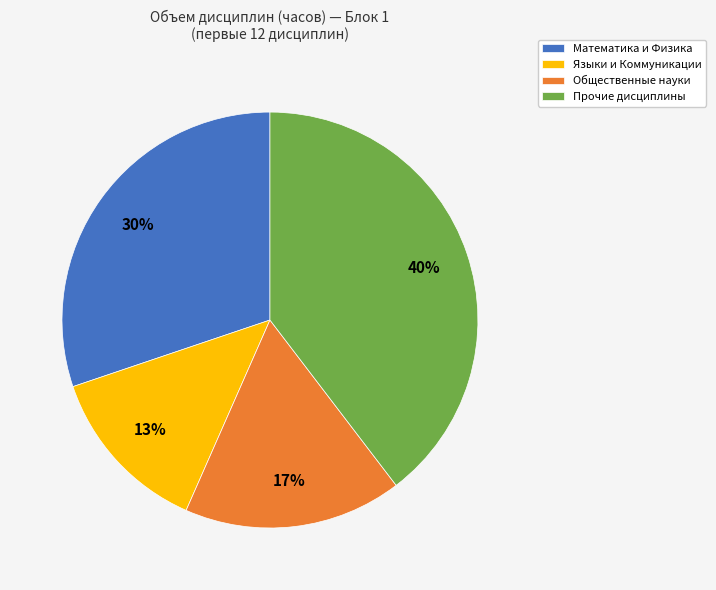

Combined, do Прочие дисциплины and Языки и Коммуникации account for over 50%?

Yes